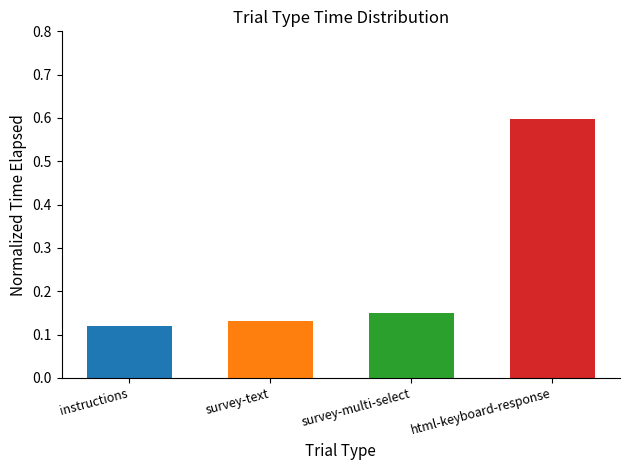

Does the chart contain any negative values?

No